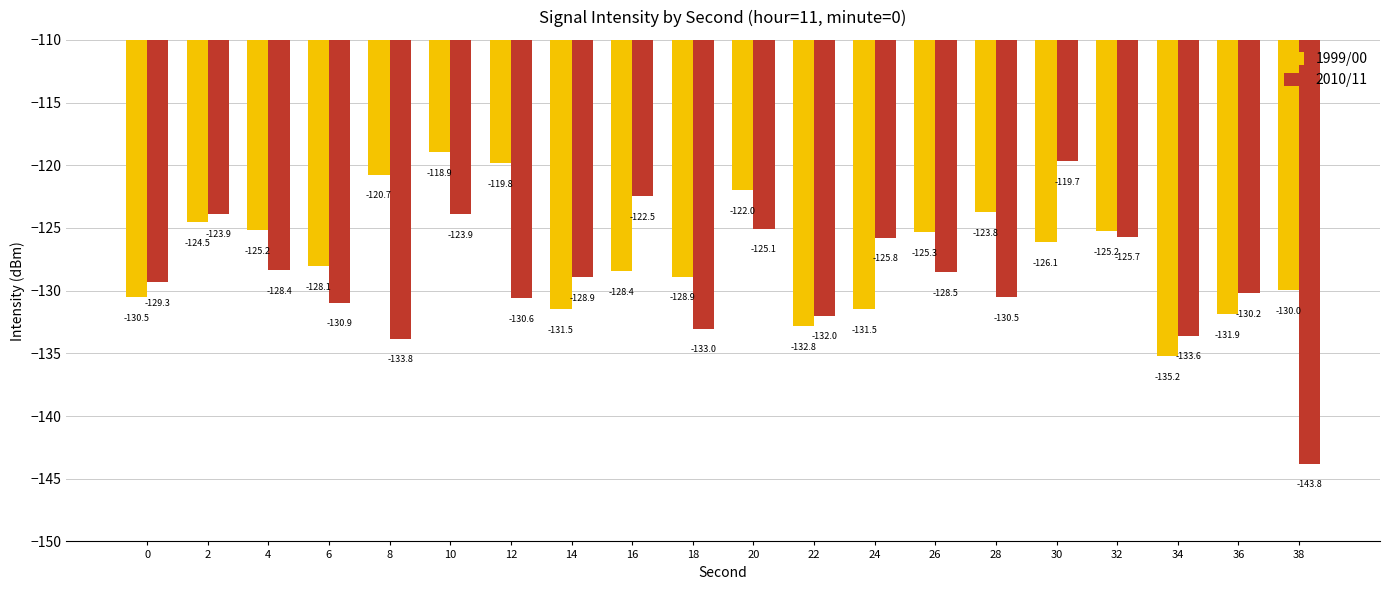

Which series has the largest range (max minus min)?

2010/11